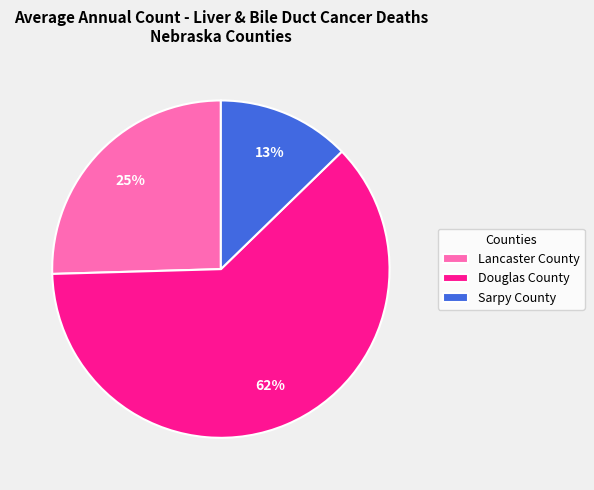

The Douglas County slice represents 62% of the pie. True or false?

True